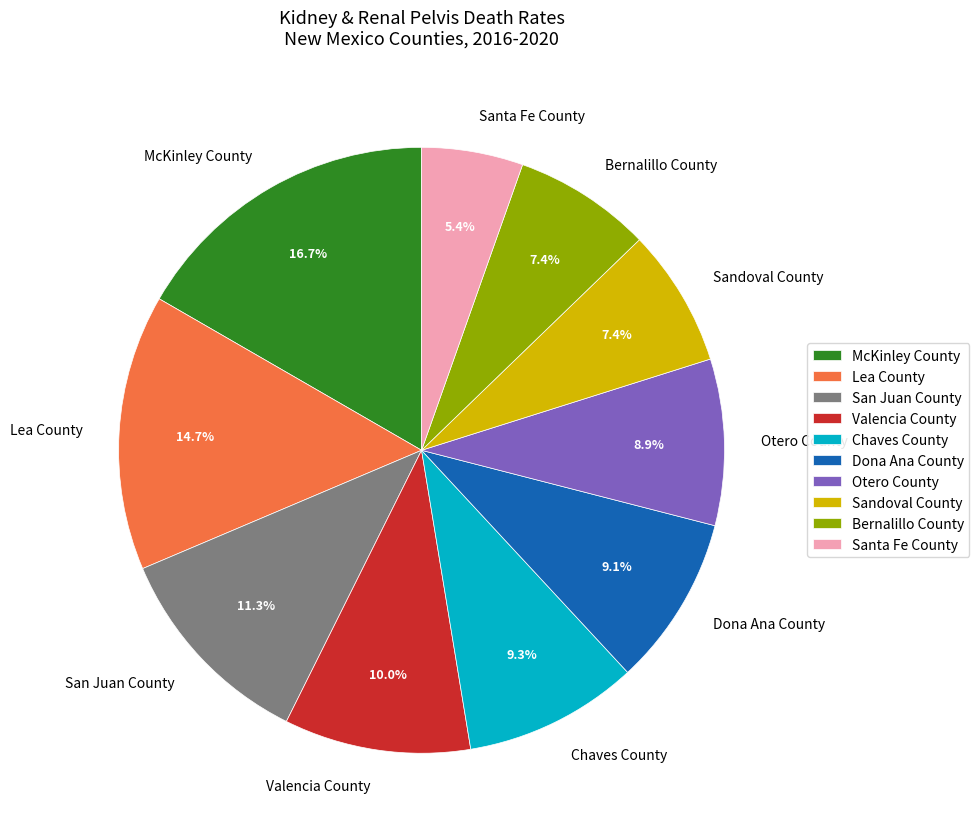

How many segments does this pie chart have?

10